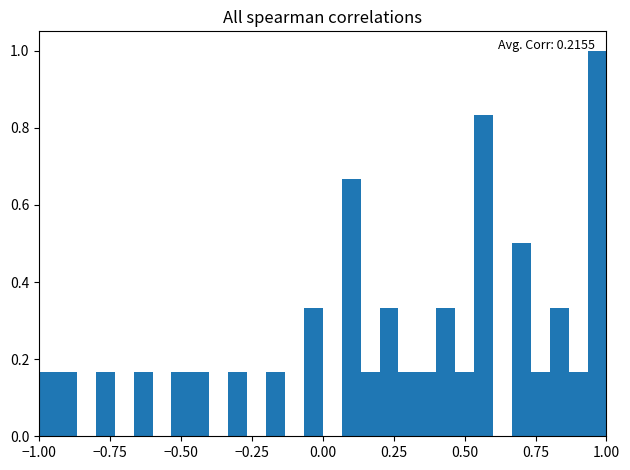

Around what value on the x-axis is the tallest bar? Give the approximate position of its centre, as read against the axis.

0.95